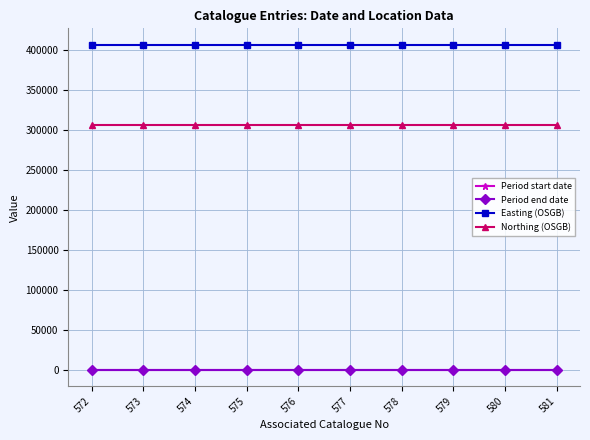

At how many categories does at least one series exceed 5146?

10